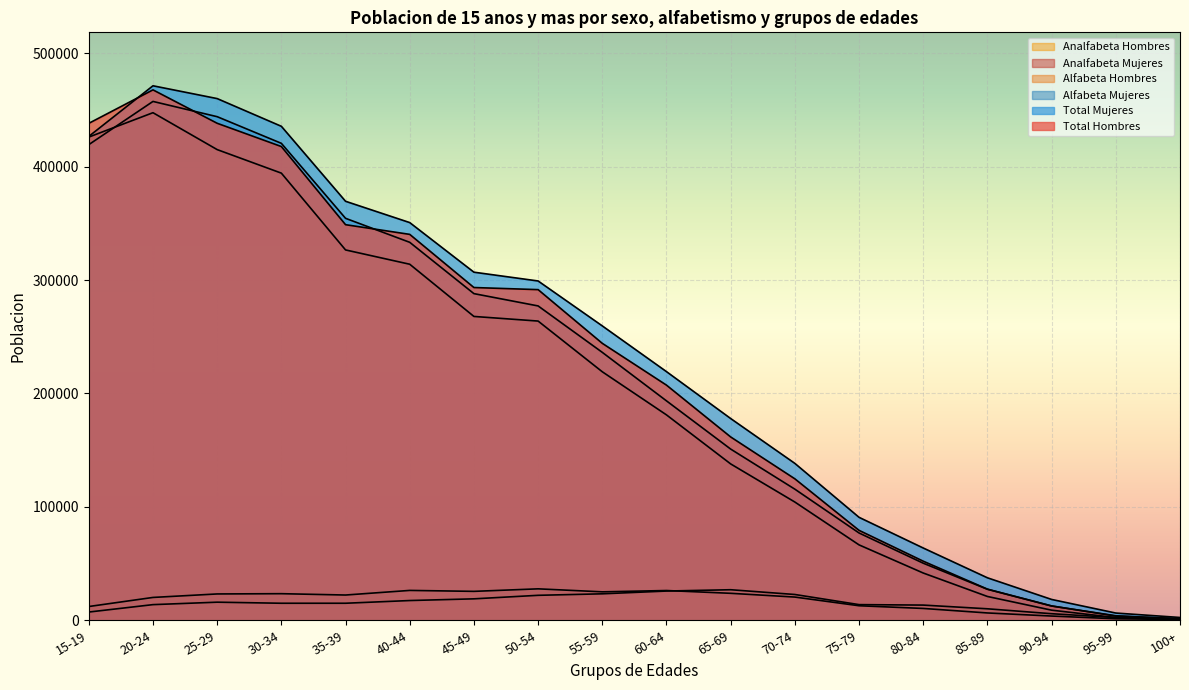

Reading left to right, list all the values displayed in this chart.

Total Hombres: 15-19=438123	20-24=467636	25-29=438183	30-34=417662	35-39=348774	40-44=340230	45-49=293369	50-54=291511	55-59=244157	60-64=207299	65-69=161622	70-74=124704	75-79=79276	80-84=52095	85-89=27441	90-94=12634	95-99=3706	100+=1454
Total Mujeres: 15-19=426598	20-24=471234	25-29=459949	30-34=435513	35-39=369408	40-44=350627	45-49=306892	50-54=299148	55-59=259528	60-64=219211	65-69=177864	70-74=138311	75-79=90761	80-84=63707	85-89=37447	90-94=18364	95-99=6374	100+=2466
Alfabeta Hombres: 15-19=425996	20-24=447503	25-29=414971	30-34=394218	35-39=326513	40-44=313900	45-49=267875	50-54=263797	55-59=219084	60-64=181071	65-69=137848	70-74=104238	75-79=66465	80-84=41661	85-89=20983	90-94=8903	95-99=2384	100+=798
Analfabeta Hombres: 15-19=12127	20-24=20133	25-29=23212	30-34=23444	35-39=22261	40-44=26328	45-49=25494	50-54=27714	55-59=25071	60-64=26228	65-69=23774	70-74=20466	75-79=12811	80-84=10432	85-89=6456	90-94=3731	95-99=1322	100+=656
Alfabeta Mujeres: 15-19=419340	20-24=457442	25-29=443997	30-34=420503	35-39=354392	40-44=333226	45-49=287987	50-54=277140	55-59=236201	60-64=193440	65-69=150935	70-74=115579	75-79=76958	80-84=50320	85-89=27323	90-94=12581	95-99=3972	100+=1151
Analfabeta Mujeres: 15-19=7257	20-24=13791	25-29=15952	30-34=15010	35-39=15016	40-44=17401	45-49=18905	50-54=22007	55-59=23327	60-64=25771	65-69=26929	70-74=22732	75-79=13803	80-84=13387	85-89=10124	90-94=5783	95-99=2402	100+=1315